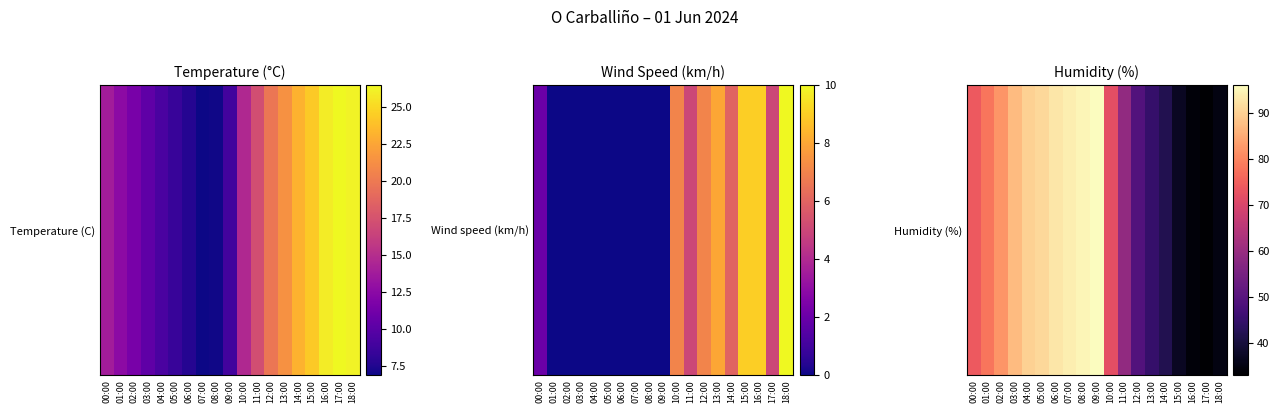

List the labels in order of value, smallest first.

17:00, 16:00, 18:00, 15:00, 14:00, 13:00, 12:00, 11:00, 10:00, 00:00, 01:00, 02:00, 03:00, 04:00, 05:00, 06:00, 07:00, 08:00, 09:00